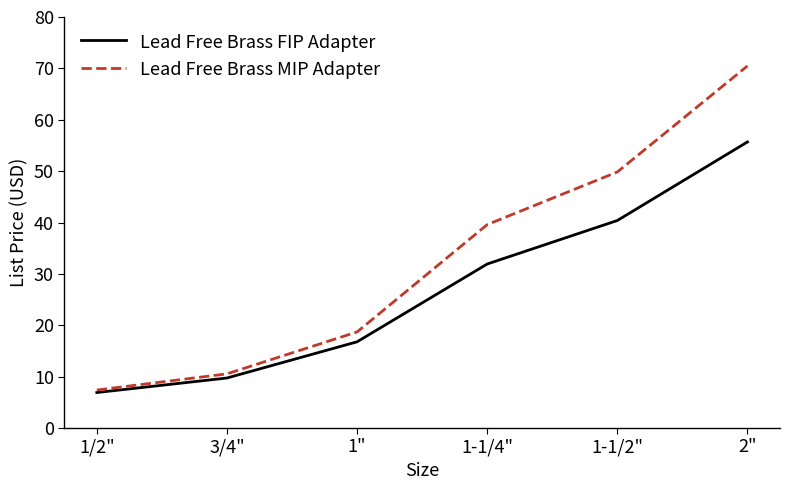

Reading left to right, transcribe all the data shown in this chart.

Lead Free Brass FIP Adapter: 6.9	9.7	16.8	31.9	40.4	55.7
Lead Free Brass MIP Adapter: 7.4	10.5	18.7	39.6	49.8	70.5